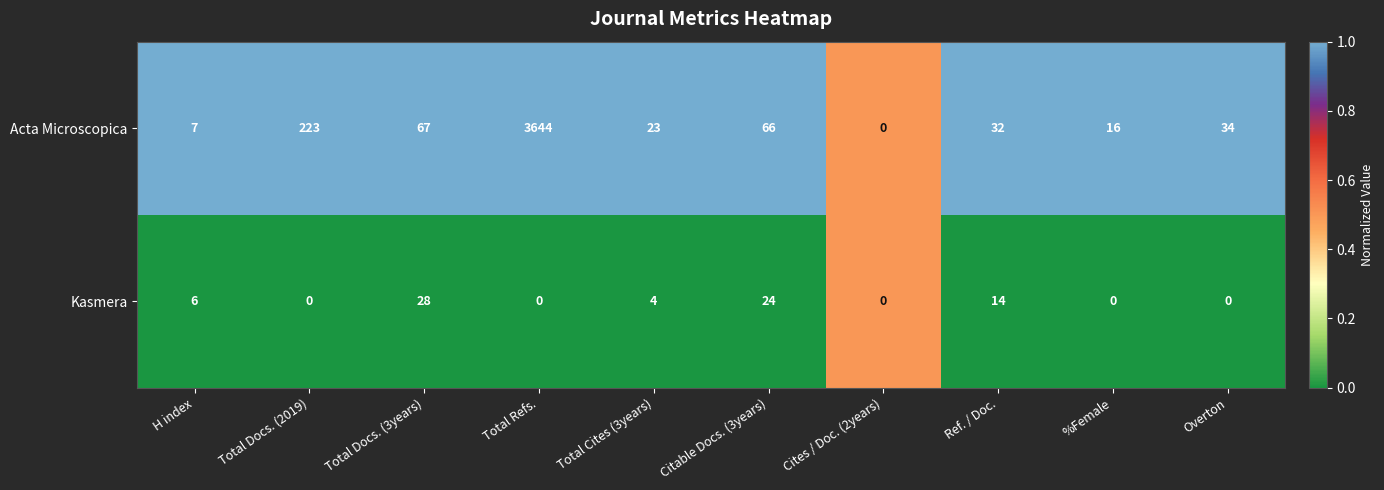

What is the sum of the Kasmera values at Ref. / Doc. and Total Cites (3years)?

18